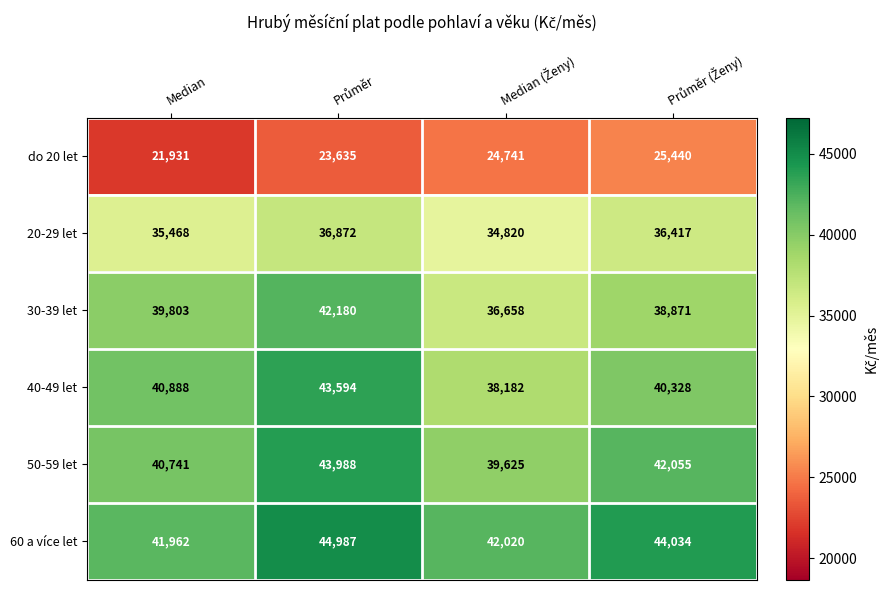

How many categories are shown in the chart?

4